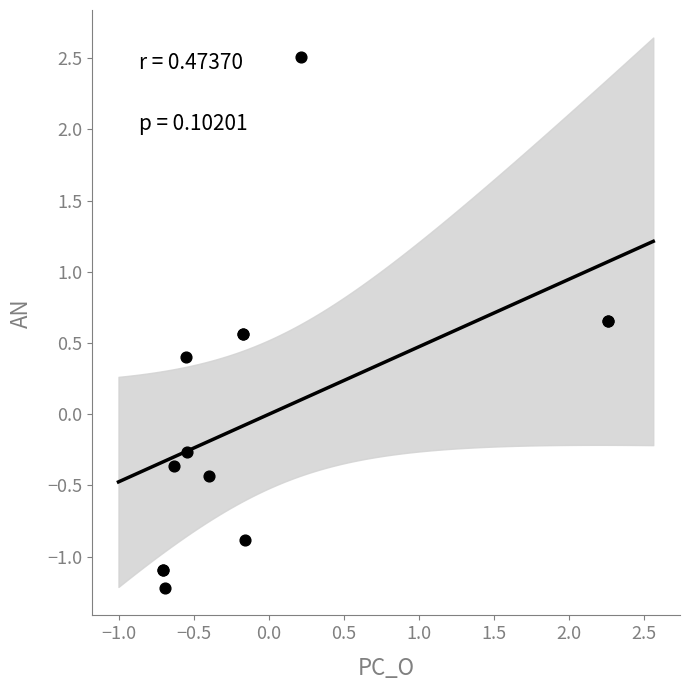

What Y value in the scatter plot is closest to 0?

-0.3